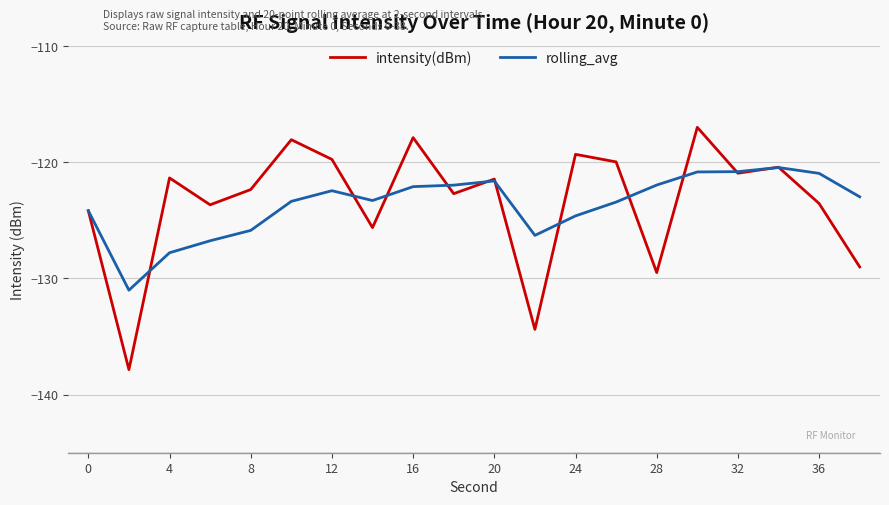

List the series in order of their peak value, lowest first.

rolling_avg, intensity(dBm)